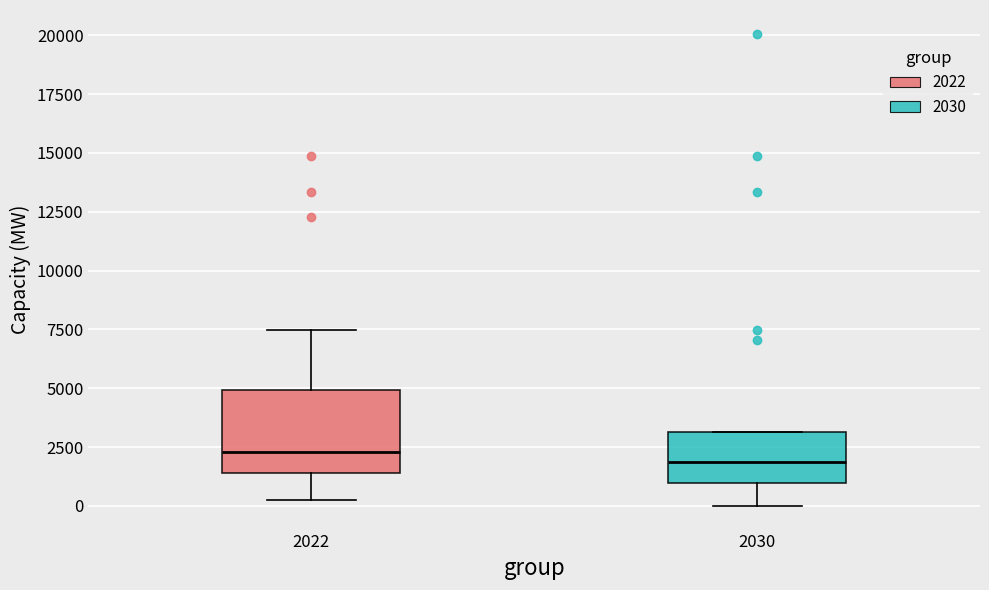

Reading left to right, transcribe this box plot: for each box, give where its median line is, the range the box spans, and where its two whiskers end, as read against the y-axis. The values are not printed on the chart, so give them approximately, as read against the axis.

2022: median 2500, box 1500 to 5000, whiskers 500 to 7500
2030: median 2000, box 1000 to 3000, whiskers 0 to 3000